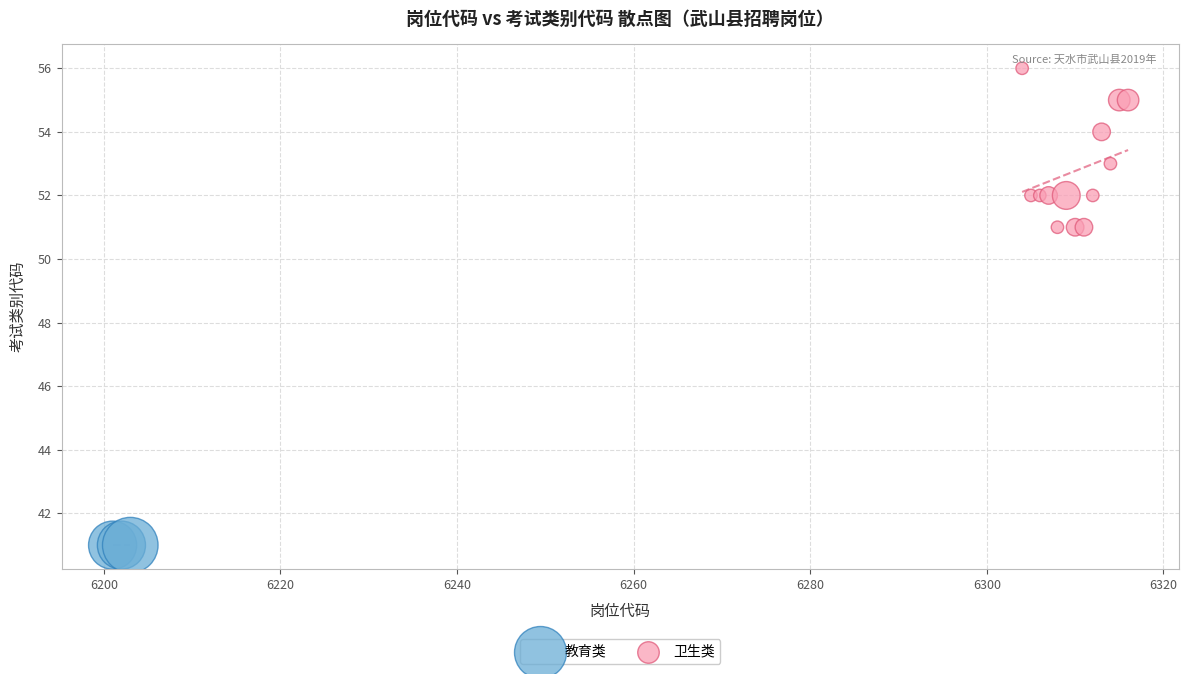

Which series reaches the minimum Y coordinate?

教育类